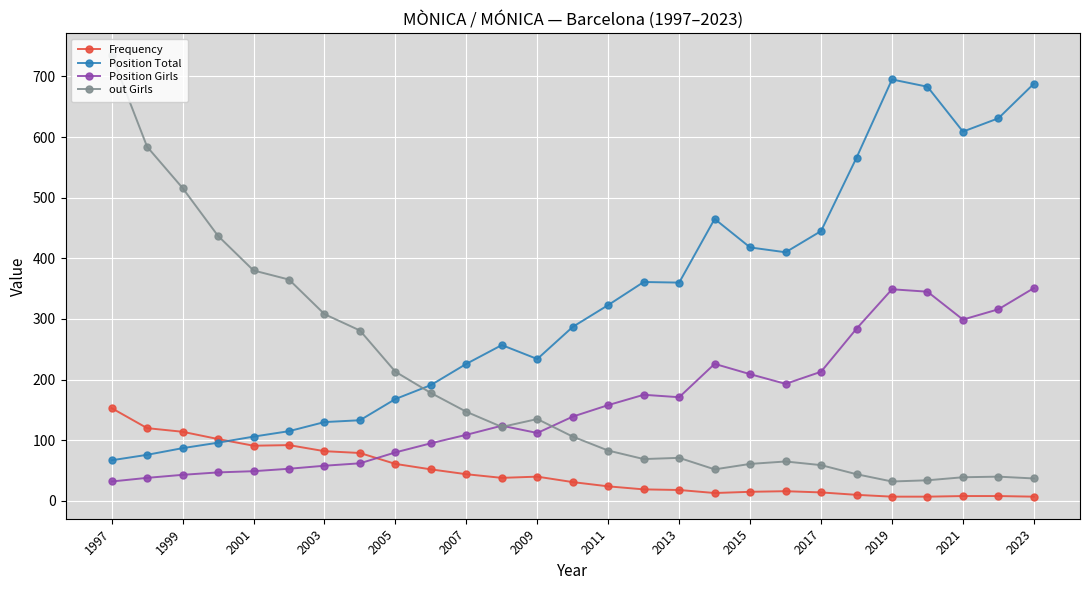

True or false: Frequency has more than 2 interior local peaks.

True